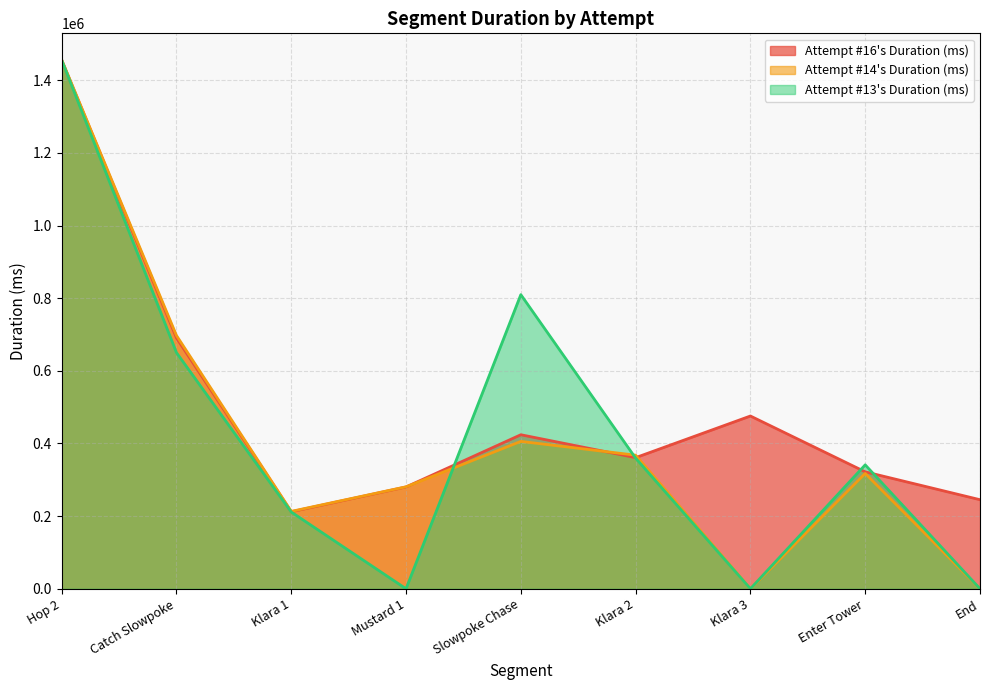

Which series has the widest spread of values?

Attempt #14's Duration (ms)